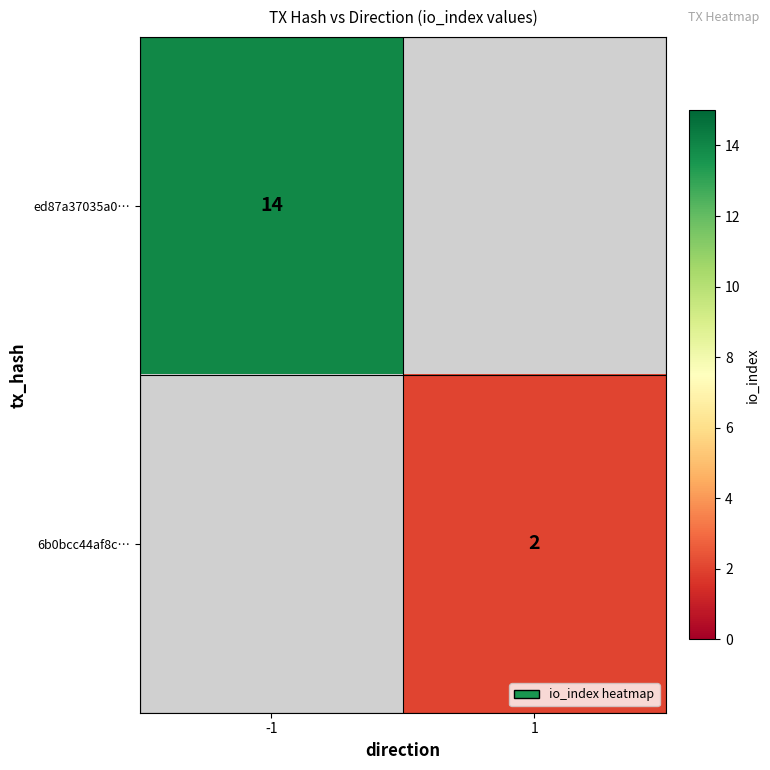

True or false: 6b0bcc44af8c… has a value of 2 at 1.

True